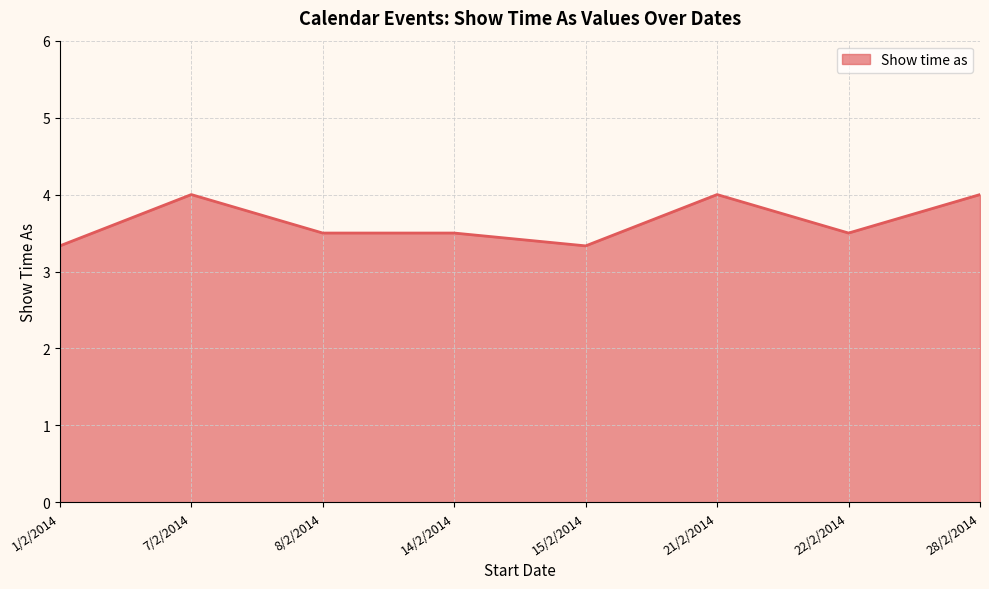

What is the sum of the values at 28/2/2014 and 7/2/2014?

8.0